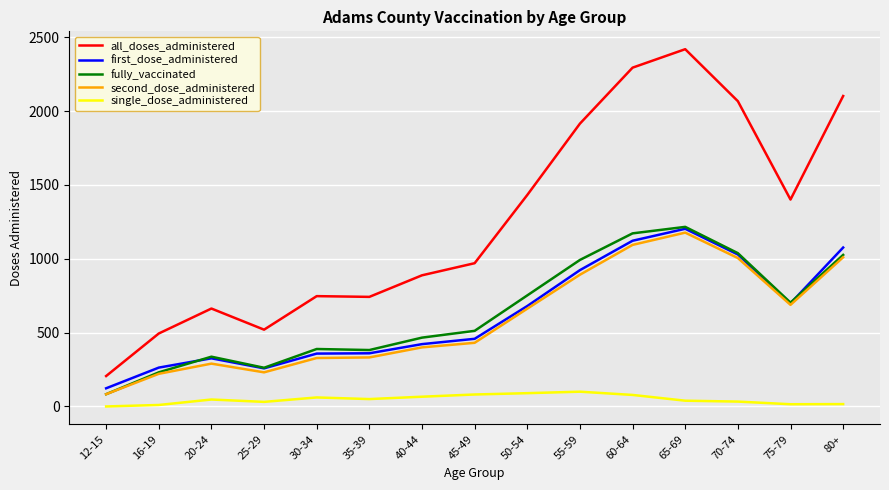

Is it true that all_doses_administered equals 1915 at 55-59?

True